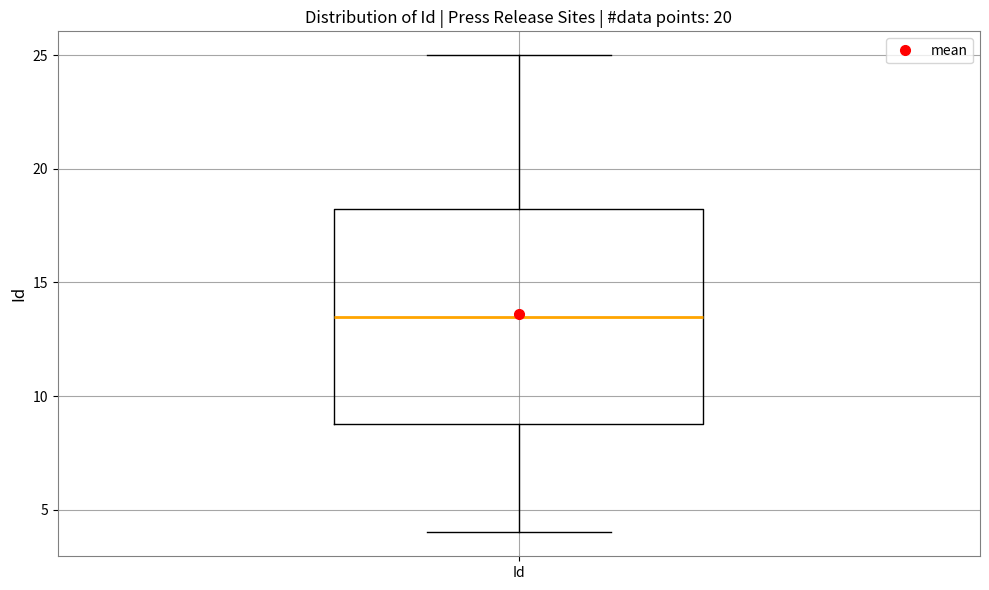

Transcribe this box plot: give where the median line is, the range the box spans, and where the two whiskers end, as read against the y-axis. The values are not printed on the chart, so give them approximately, as read against the axis.

median 13.5, box 9.0 to 18.5, whiskers 4.0 to 25.0